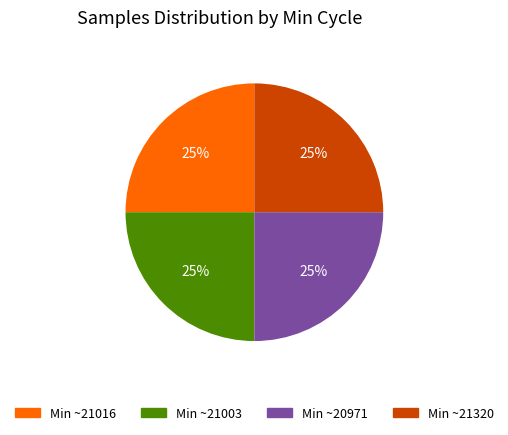

Count the number of slices in the pie.

4